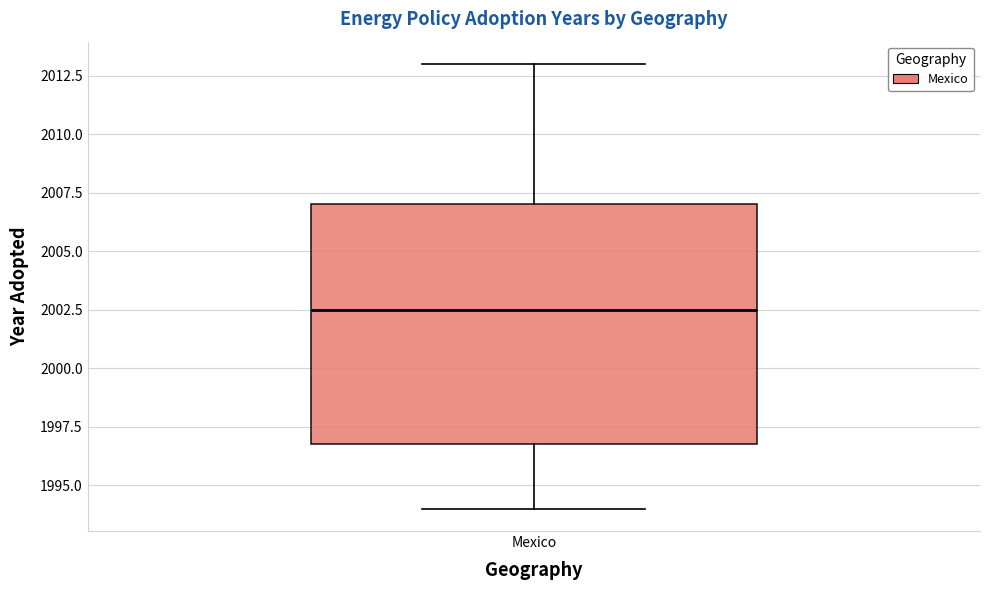

Transcribe this box plot: give where the median line is, the range the box spans, and where the two whiskers end, as read against the y-axis. The values are not printed on the chart, so give them approximately, as read against the axis.

median 2002.5, box 1997.0 to 2007.0, whiskers 1994.0 to 2013.0